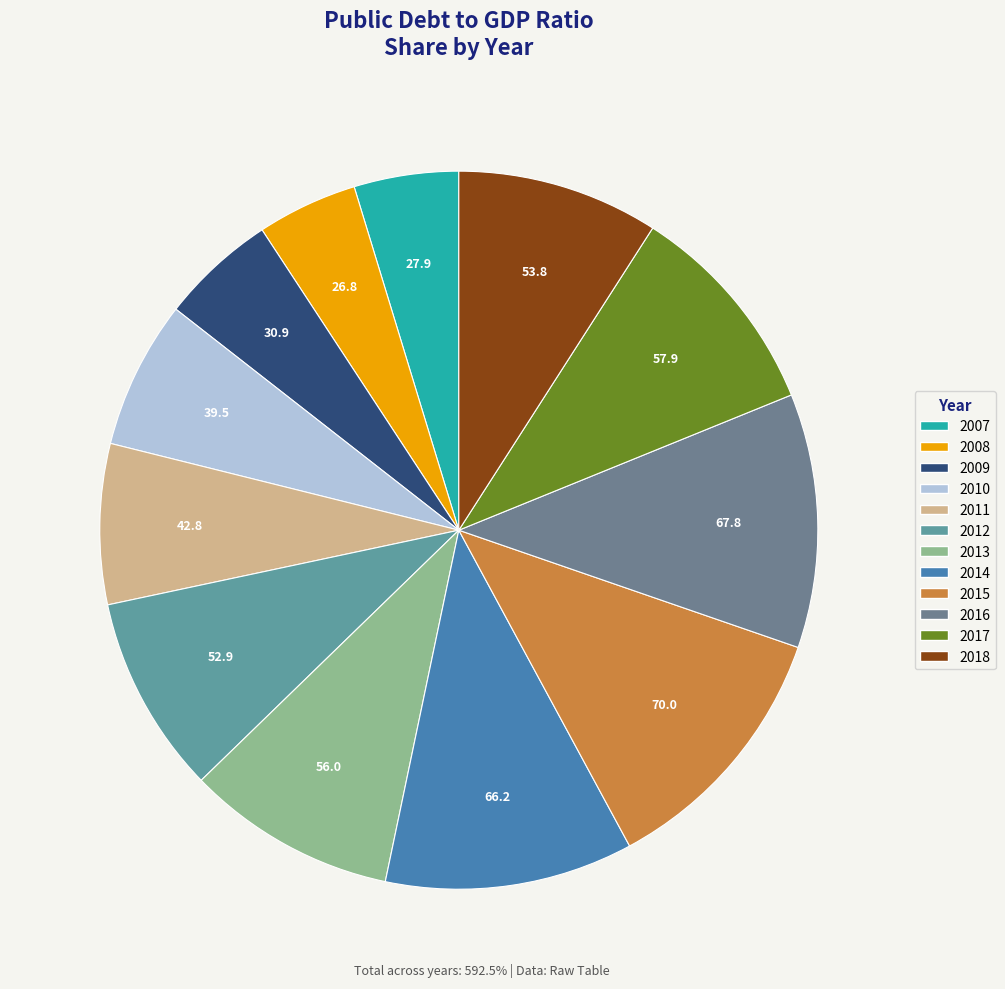

What percentage is the 2010 slice, to the nearest percent?

7%